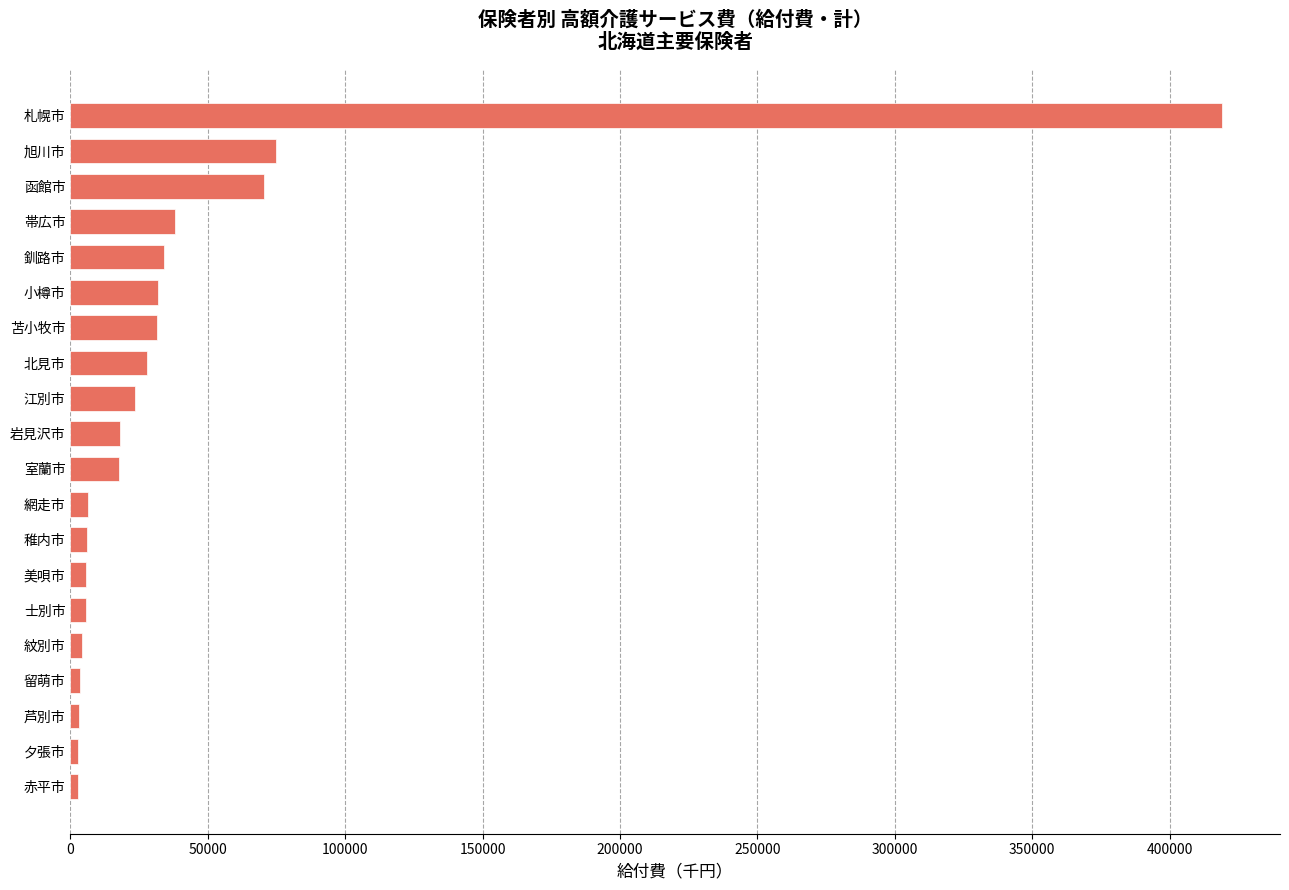

Read the value at 苫小牧市.

31685.5